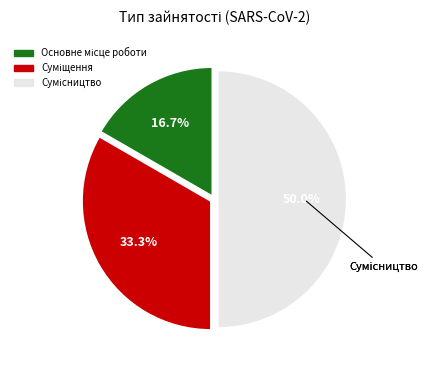

Which category has the smallest portion of the pie?

Основне місце роботи